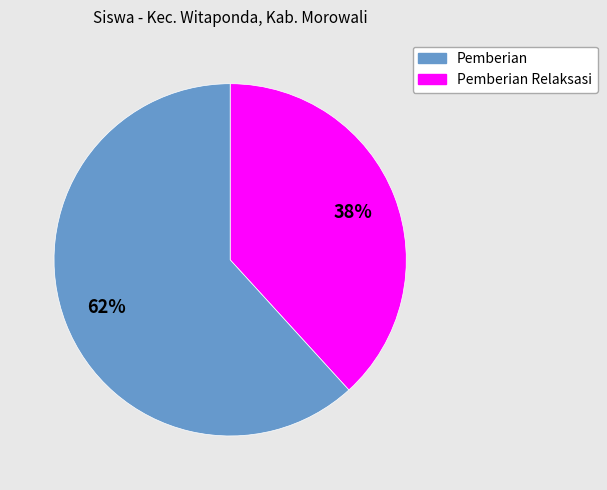

To the nearest percent, what is the average slice percentage?

50%